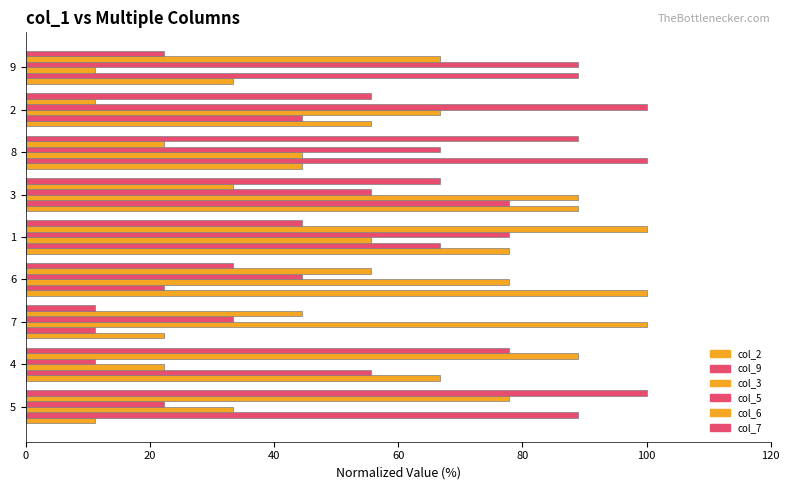

What is the sum of all col_3 values?

500.0